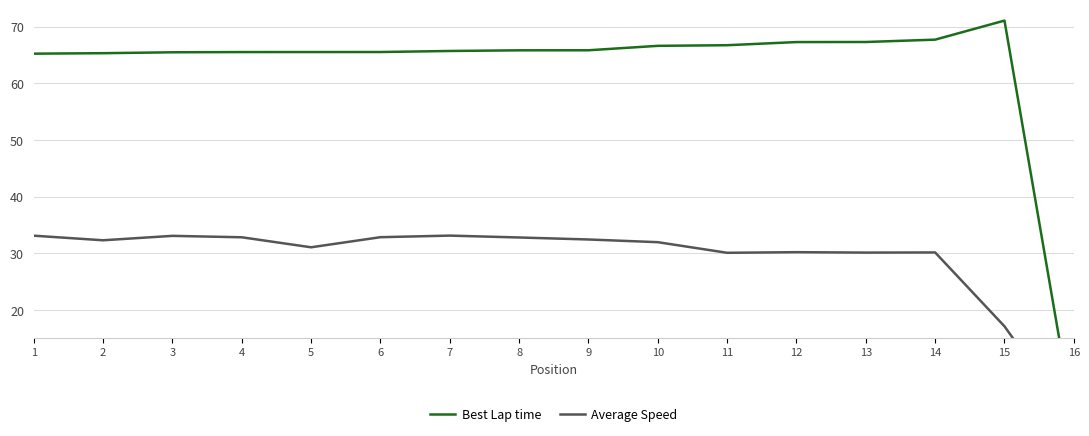

Reading left to right, what are all the values shown in this chart?

Best Lap time: 65.2	65.3	65.5	65.5	65.5	65.5	65.7	65.8	65.8	66.6	66.7	67.3	67.3	67.7	71.1	0.0
Average Speed: 33.1	32.3	33.1	32.8	31.1	32.8	33.1	32.8	32.4	32.0	30.1	30.2	30.1	30.2	17.1	0.0